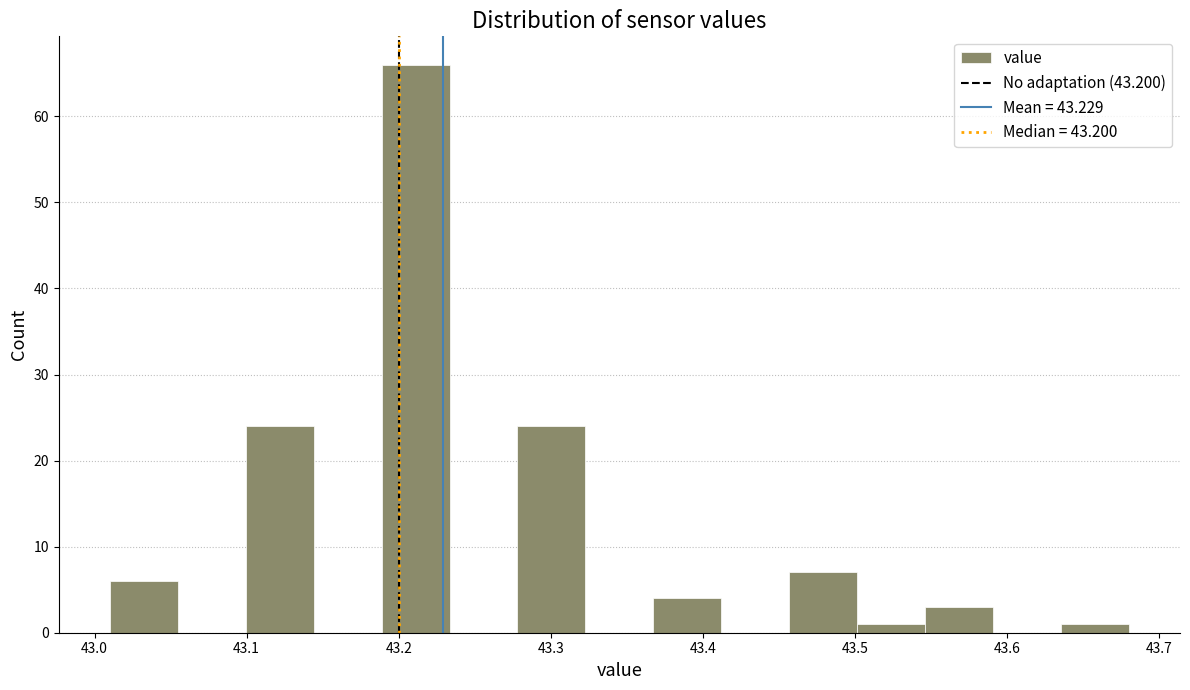

What is the height of the bar covering 43.55 to 43.59 on the x-axis? Neither the bar edges nor the heights are printed on the chart, so give them approximately, as read against the axes.

3